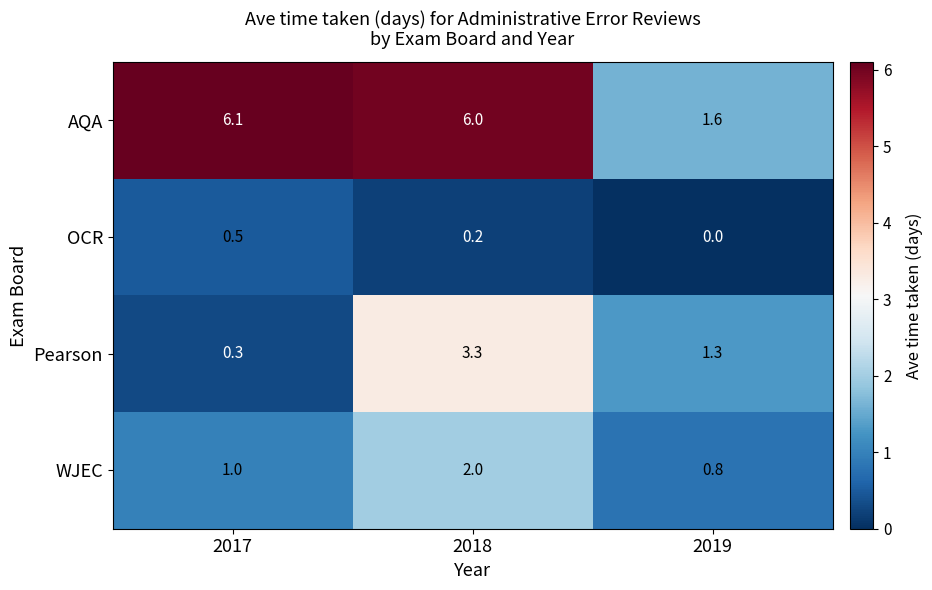

Reading left to right, what are all the values shown in this chart?

AQA: 6.1	6.0	1.6
OCR: 0.5	0.2	0.0
Pearson: 0.3	3.3	1.3
WJEC: 1.0	2.0	0.8